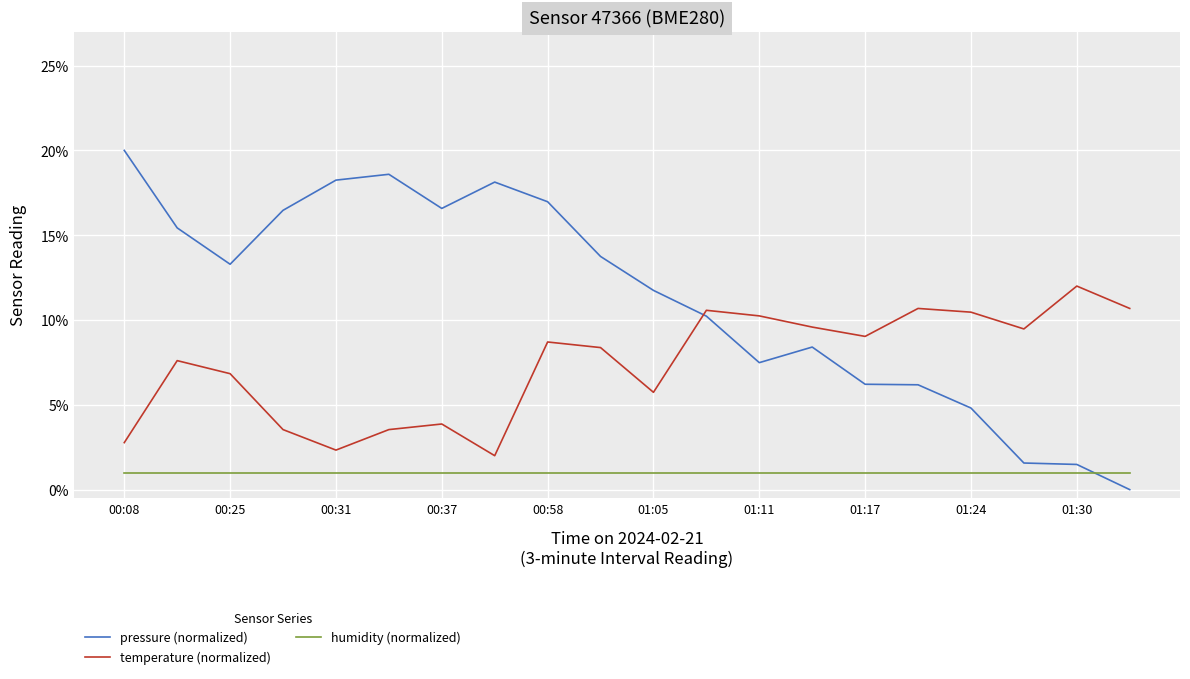

Does the chart have visible grid lines?

Yes